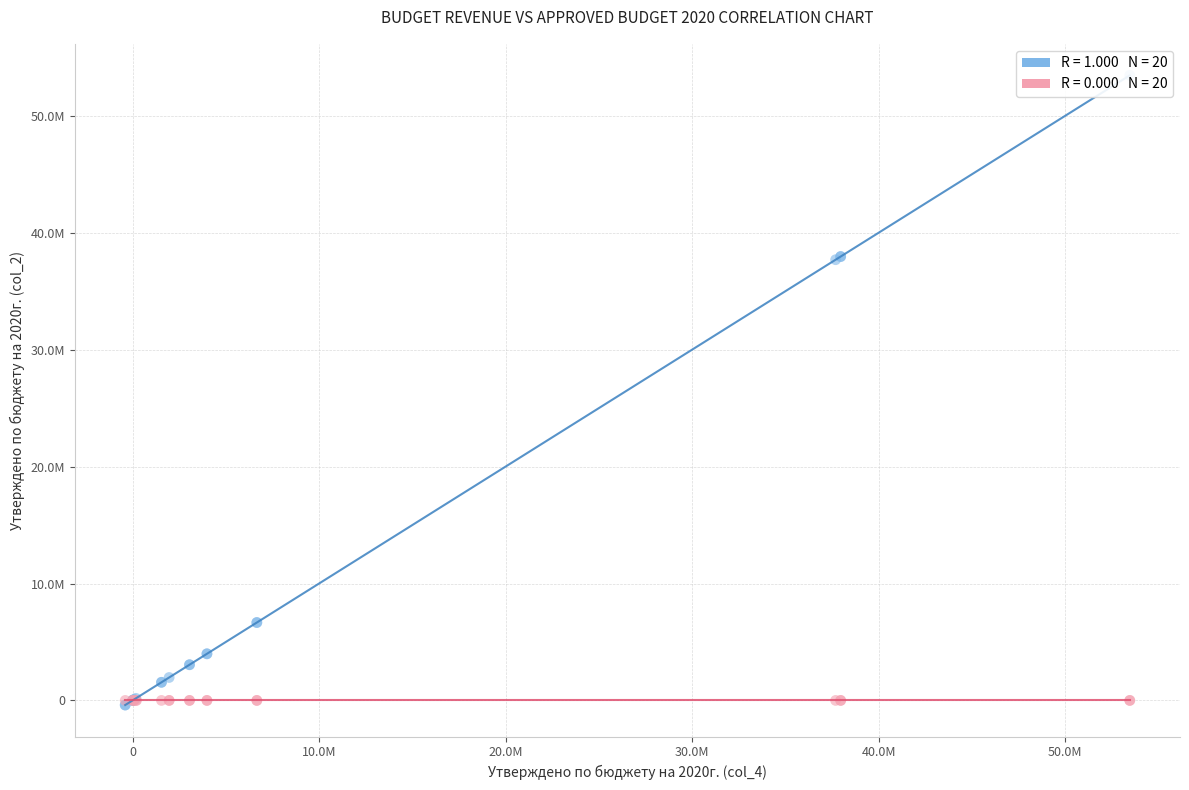

What are all the series names shown in the legend?

Утверждено на 2020г., Вносимые изменения